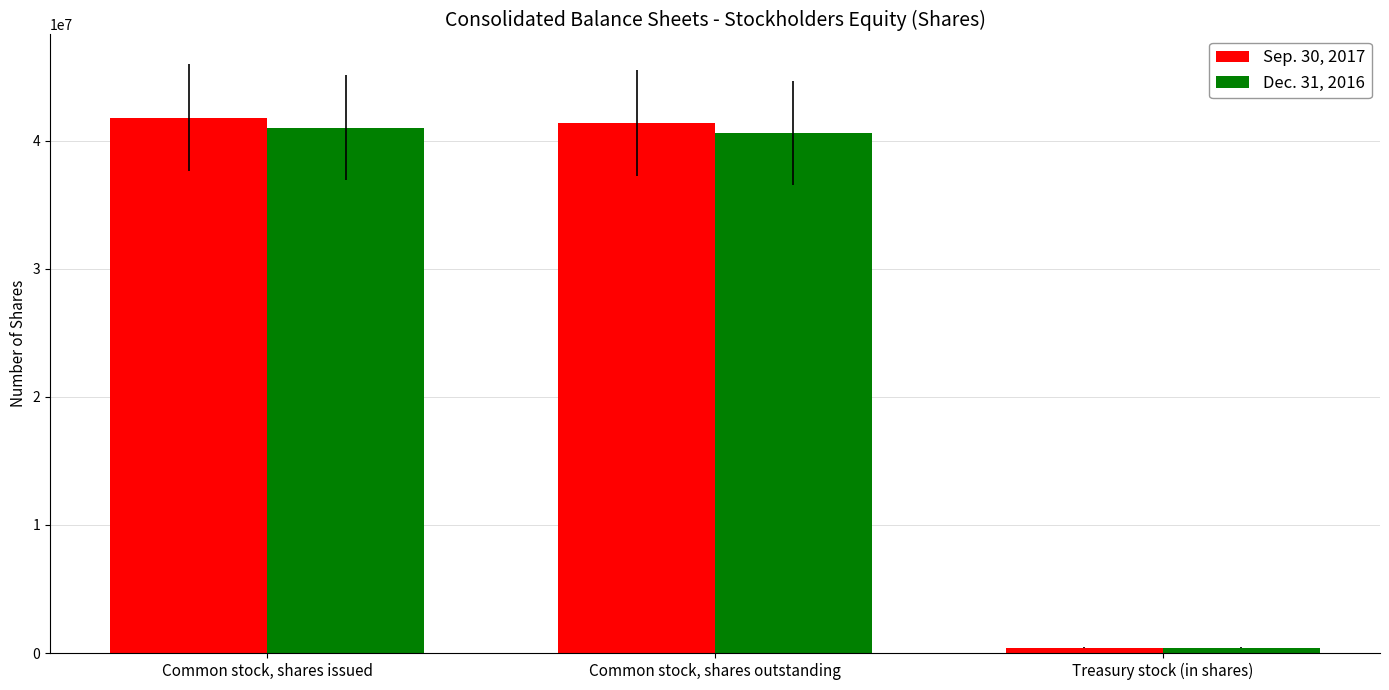

Rank the series by their average value, from lowest to highest.

Dec. 31, 2016, Sep. 30, 2017